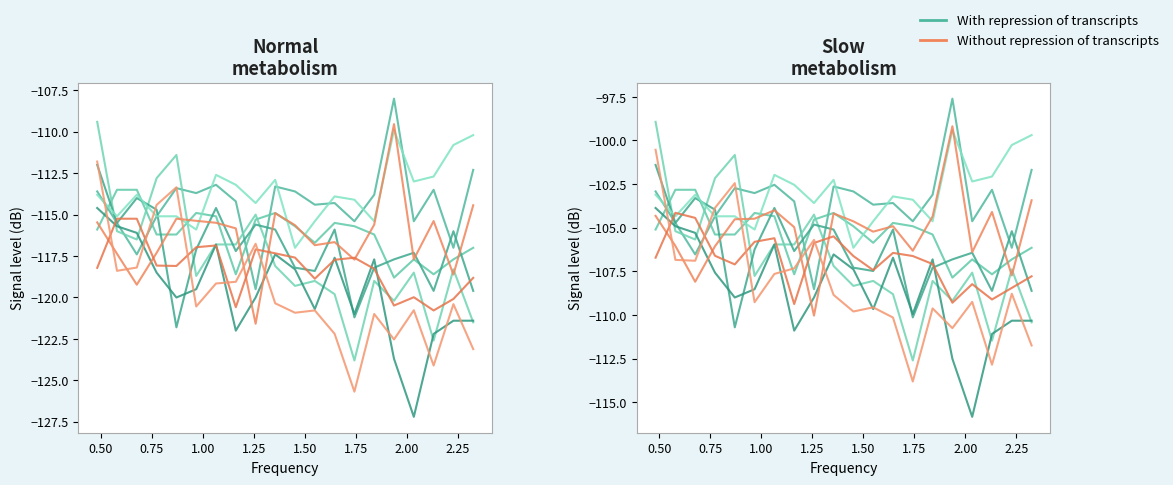

Which has a higher value, 2.00 or 1.75?

1.75